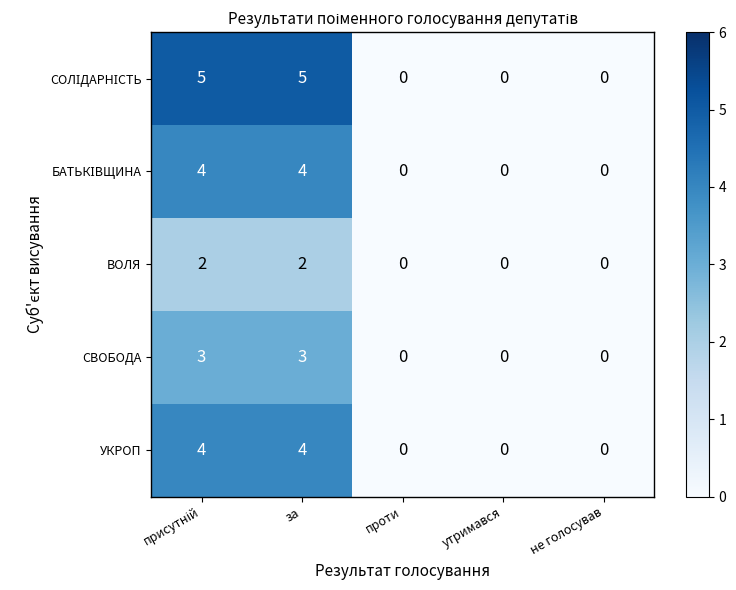

What is the difference between the maximum and minimum values in the УКРОП series?

4